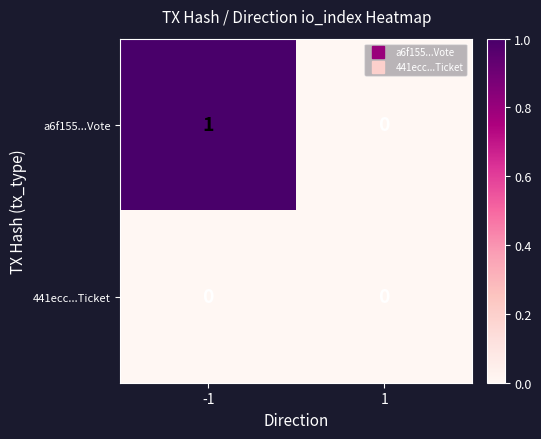

Between -1 and 1, which series saw the biggest shift?

a6f155...Vote